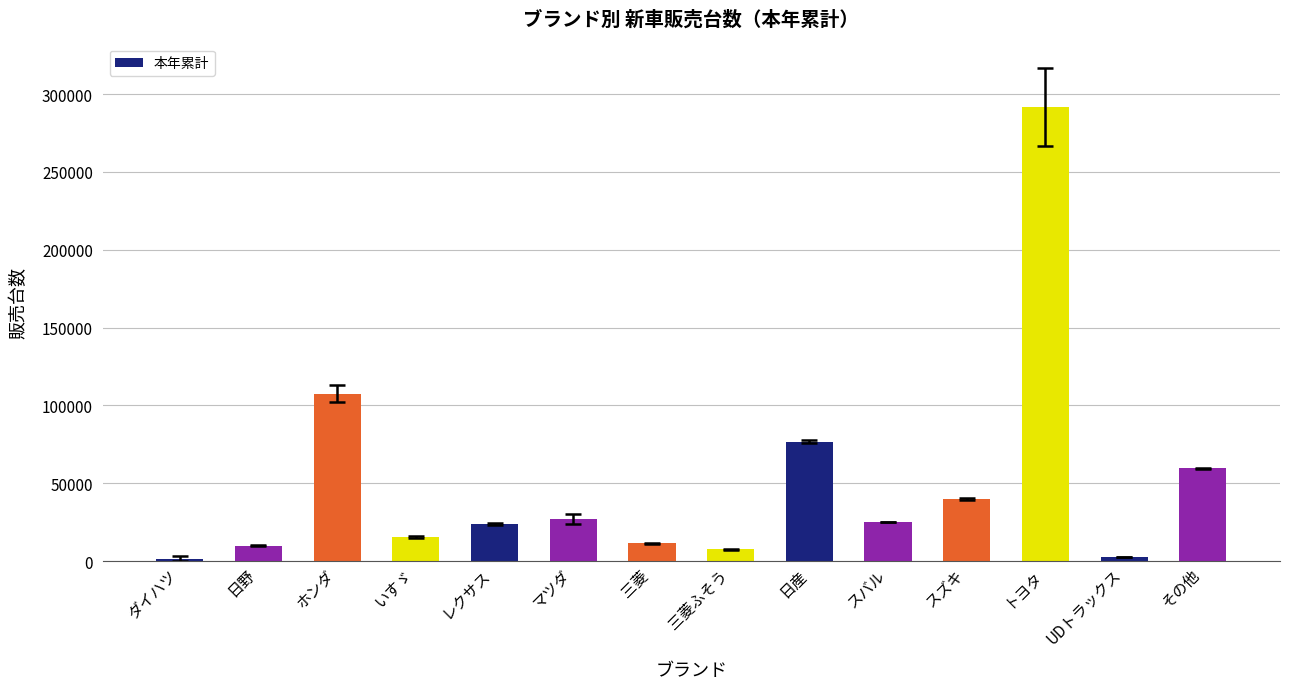

The chart shows a value of 7564 at 三菱ふそう. True or false?

True